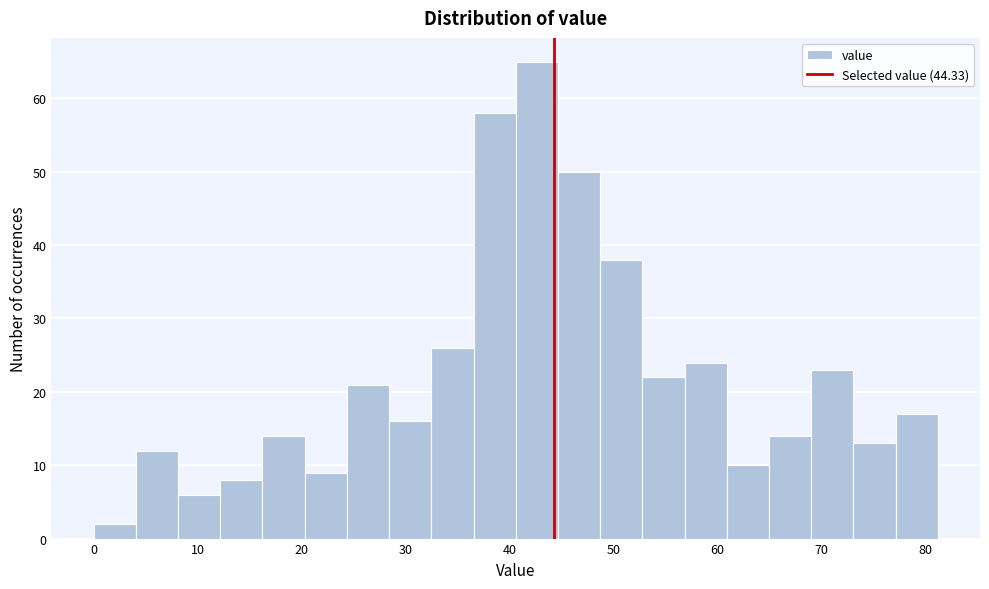

Reading left to right, transcribe this chart: for each bar, give the range it covers on the x-axis and its height. Neither the bar edges nor the heights are printed on the chart, so give them approximately, as read against the axes.

0 to 4: 2
4 to 8: 12
8 to 12: 6
12 to 16: 8
16 to 20: 14
20 to 24: 9
24 to 28: 21
28 to 32: 16
32 to 37: 26
37 to 41: 58
41 to 45: 65
45 to 49: 50
49 to 53: 38
53 to 57: 22
57 to 61: 24
61 to 65: 10
65 to 69: 14
69 to 73: 23
73 to 77: 13
77 to 81: 17